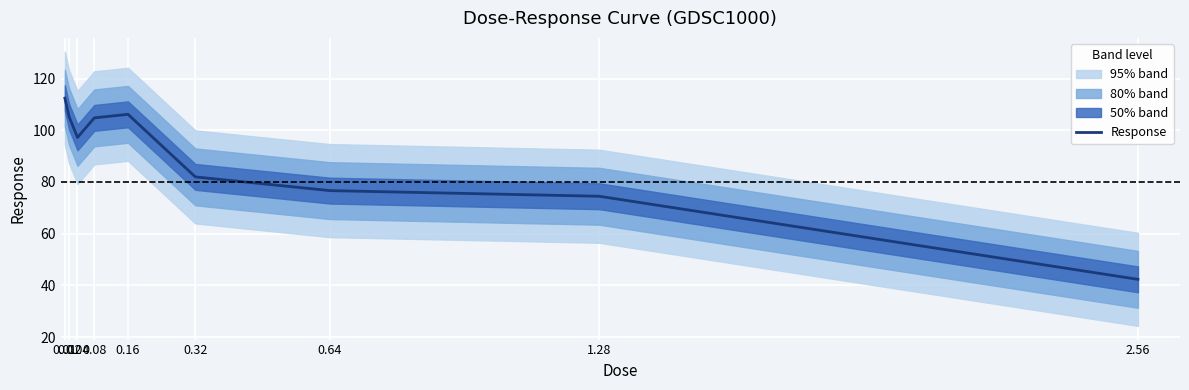

What is the highest value of the Response series?

112.4